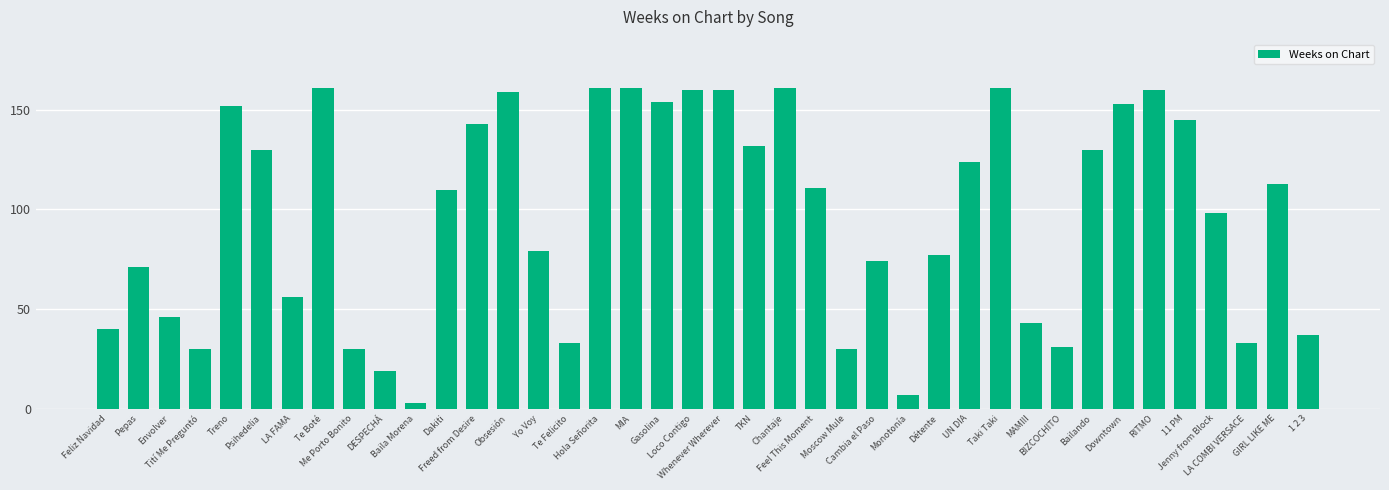

What is the value of the 10th bar from the left?

19